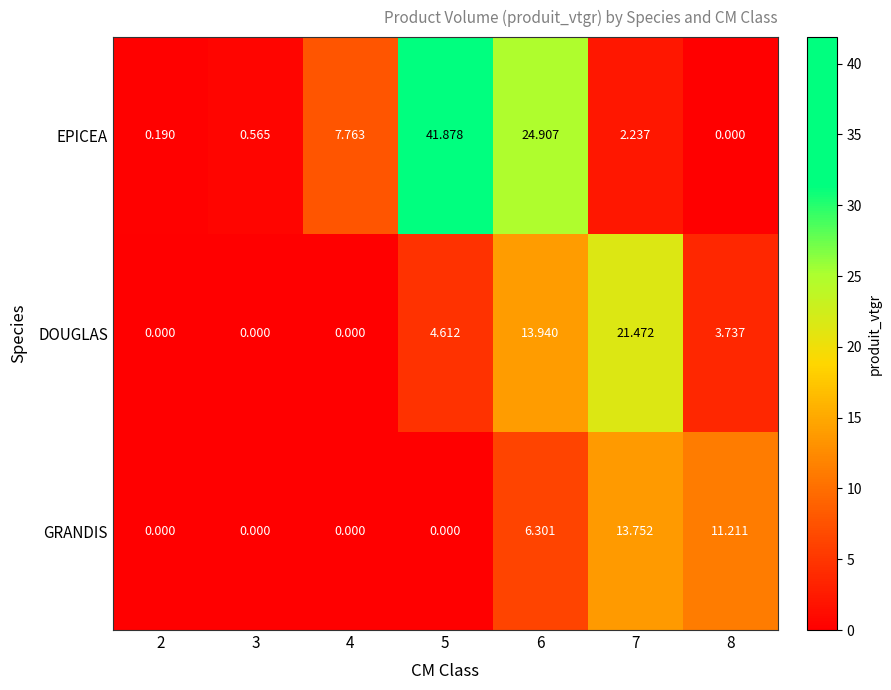

Is the value of EPICEA at 8 greater than the value of GRANDIS at 7?

No